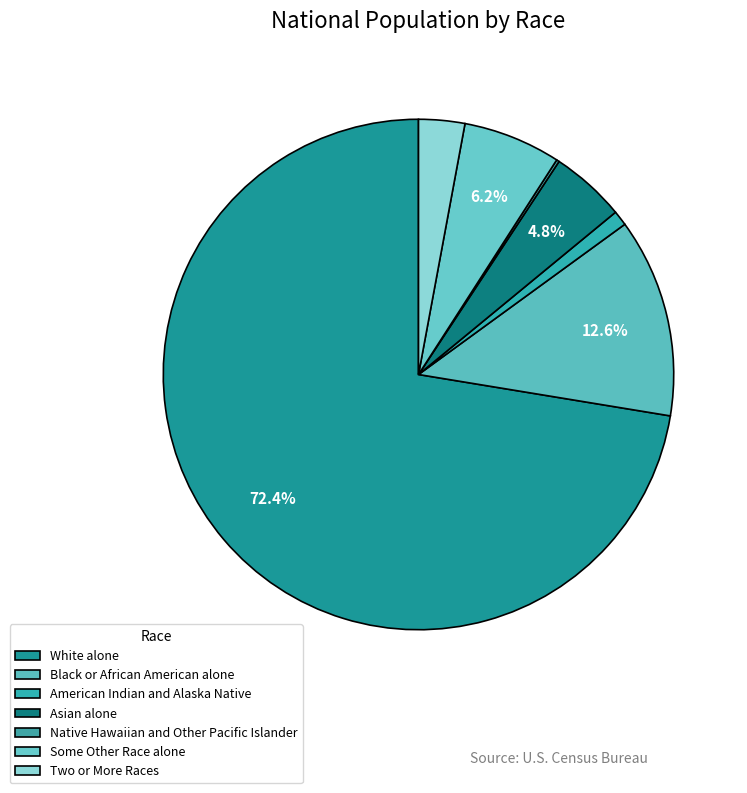

Which slice is the smallest?

Native Hawaiian and Other Pacific Islander